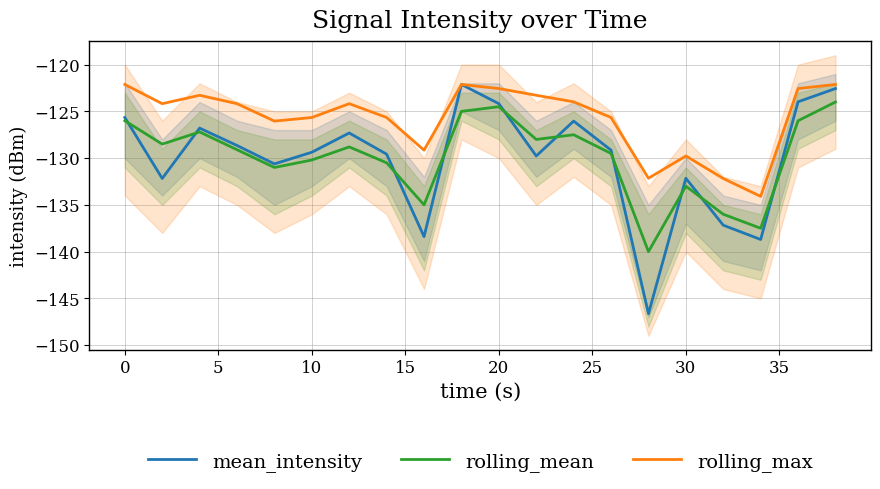

What is the minimum value for mean_intensity?

-146.6